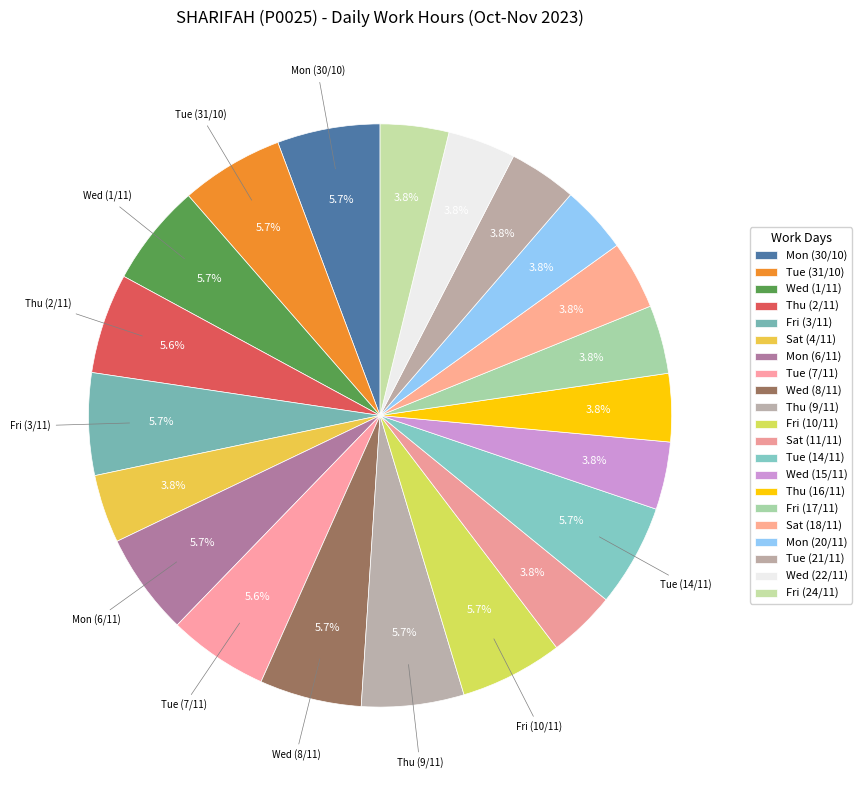

Which has a higher value, Fri (17/11) or Thu (9/11)?

Thu (9/11)